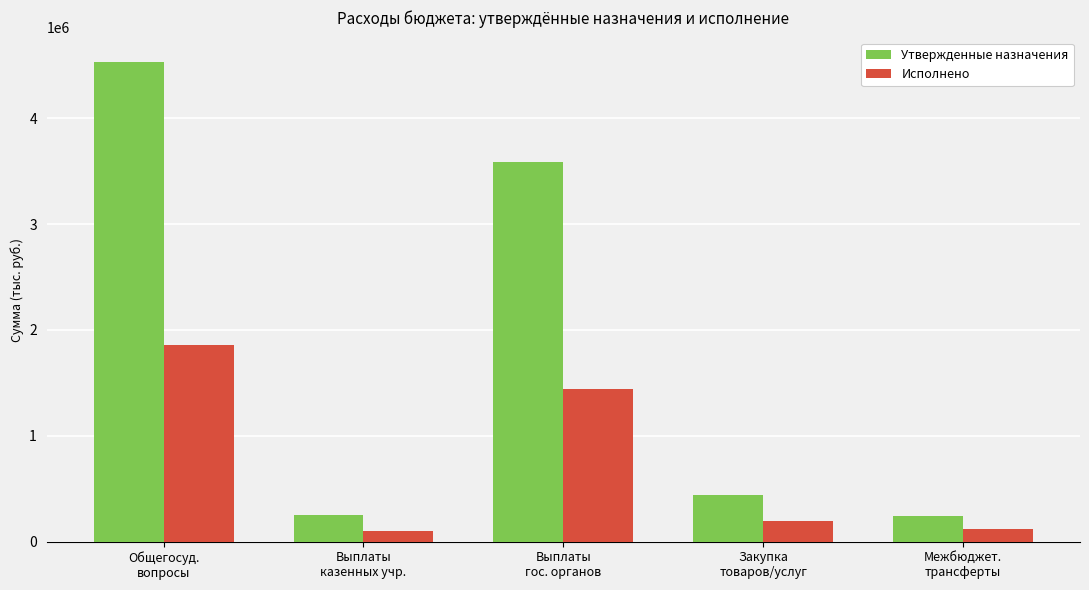

What are all the series names shown in the legend?

Утвержденные назначения, Исполнено